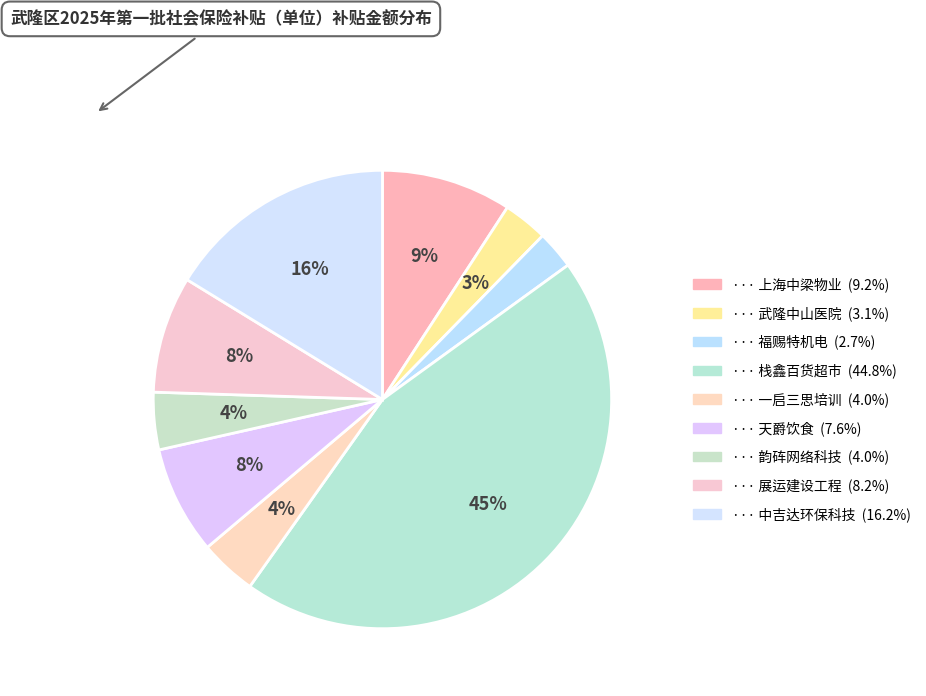

To the nearest percent, what is the average slice percentage?

11%